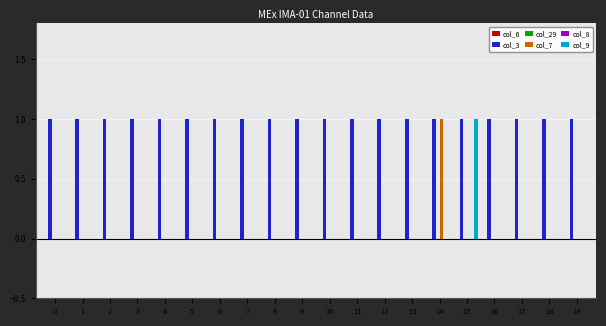

True or false: col_8 has a value of 0 at 3.

True